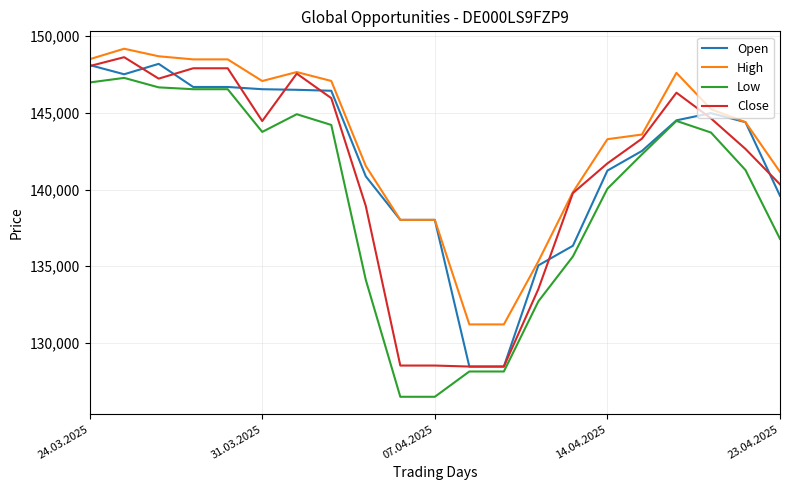

What is the highest value of the High series?

149188